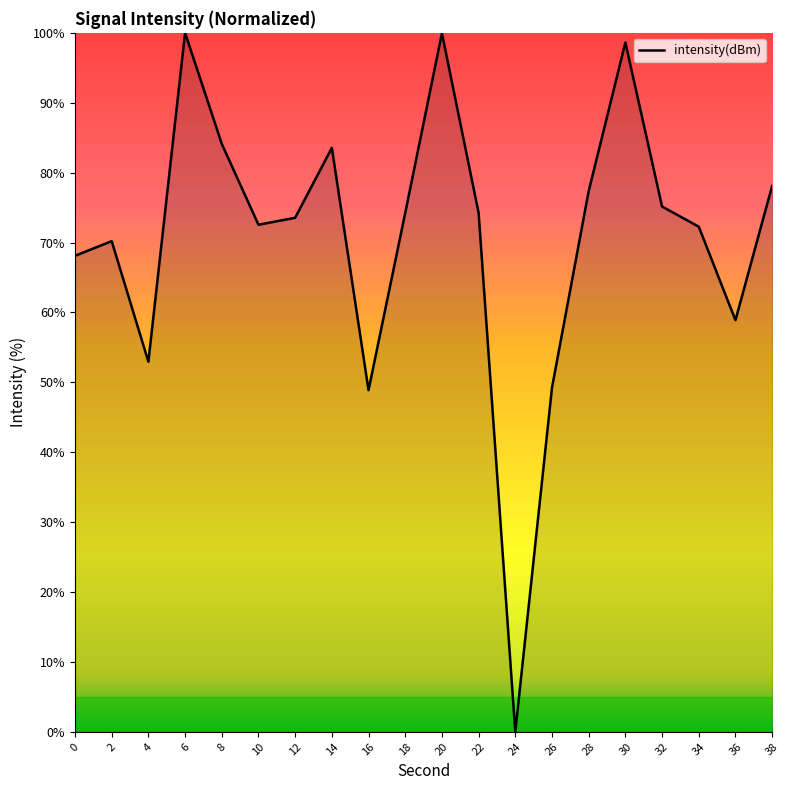

At which label does the data first exceed 74?

6